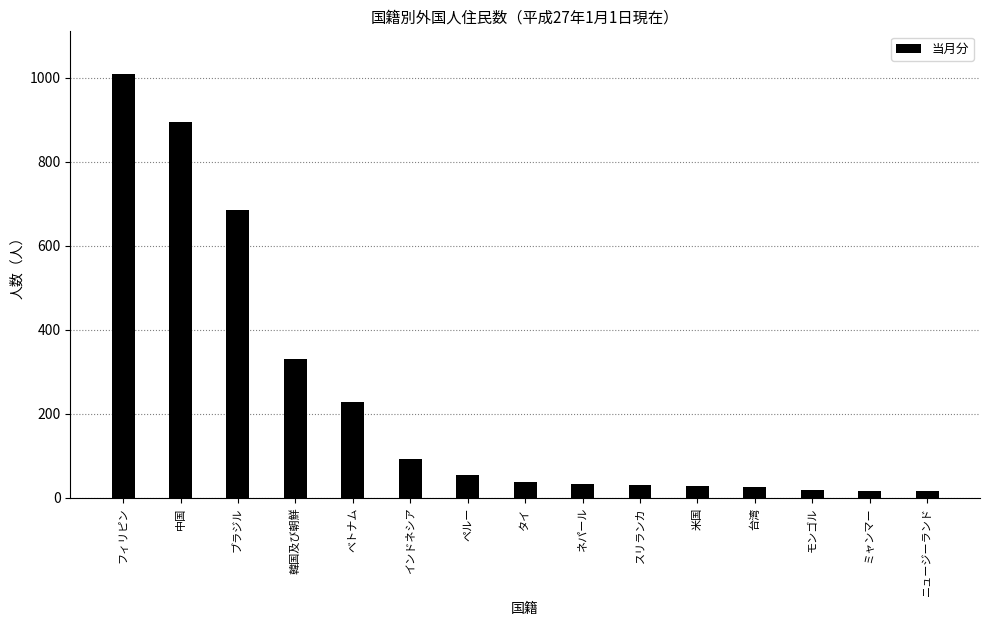

How many data points does each series have?

15